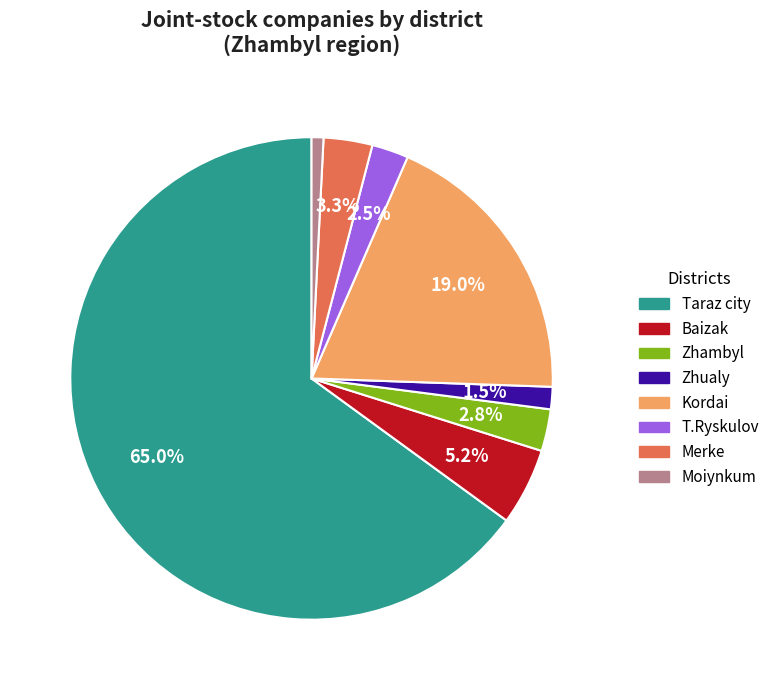

To the nearest percent, what portion does Kordai represent?

19%